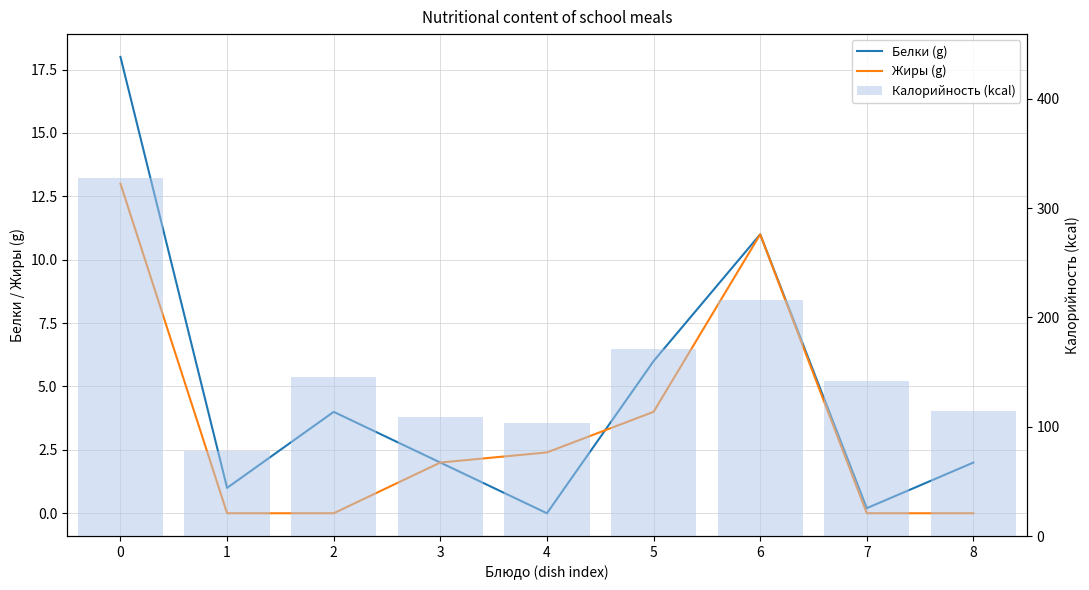

Which series has the largest total across all categories?

Калорийность (kcal)